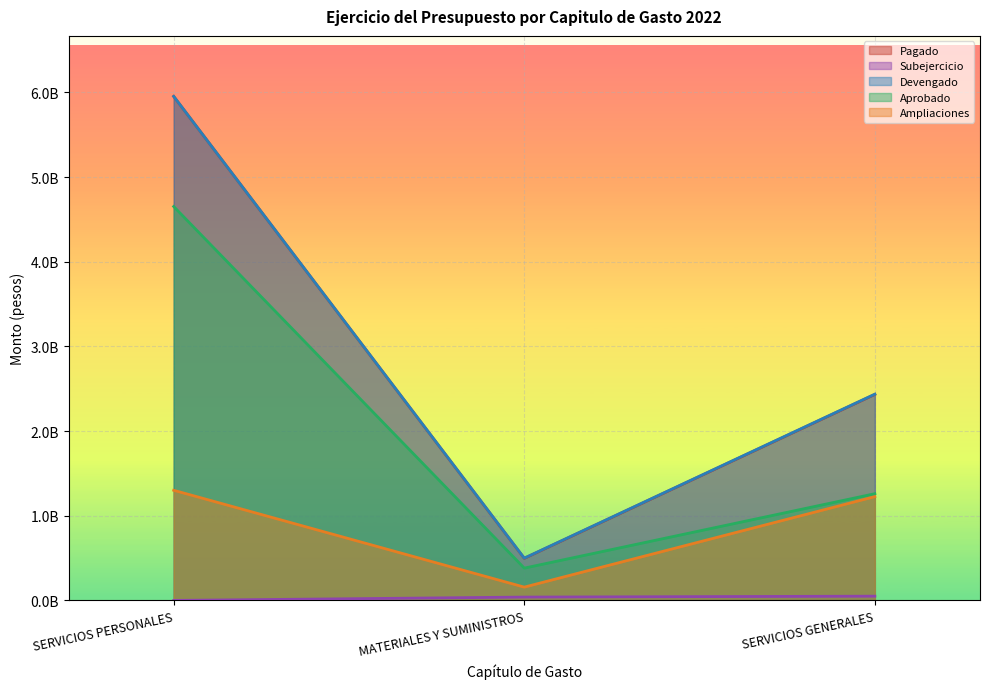

At which category is the sum across all series the highest?

SERVICIOS PERSONALES